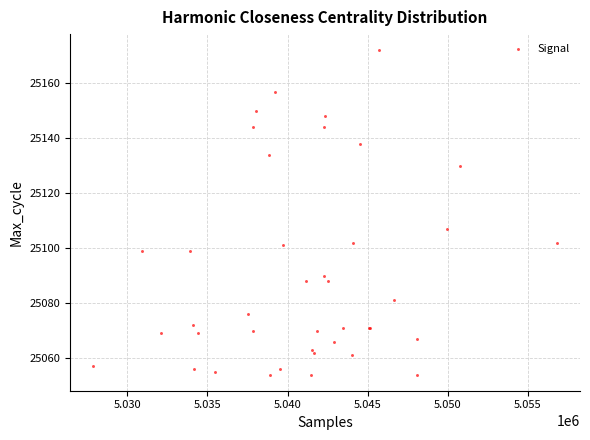

What Y value in the scatter plot is closest to 25113?

25107